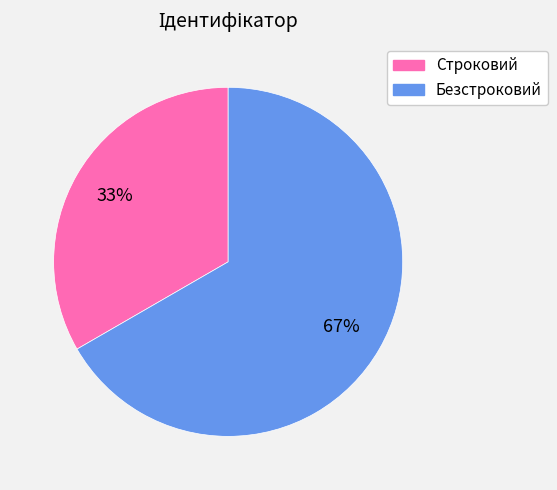

To the nearest percent, what is the combined percentage of Безстроковий and Строковий?

100%